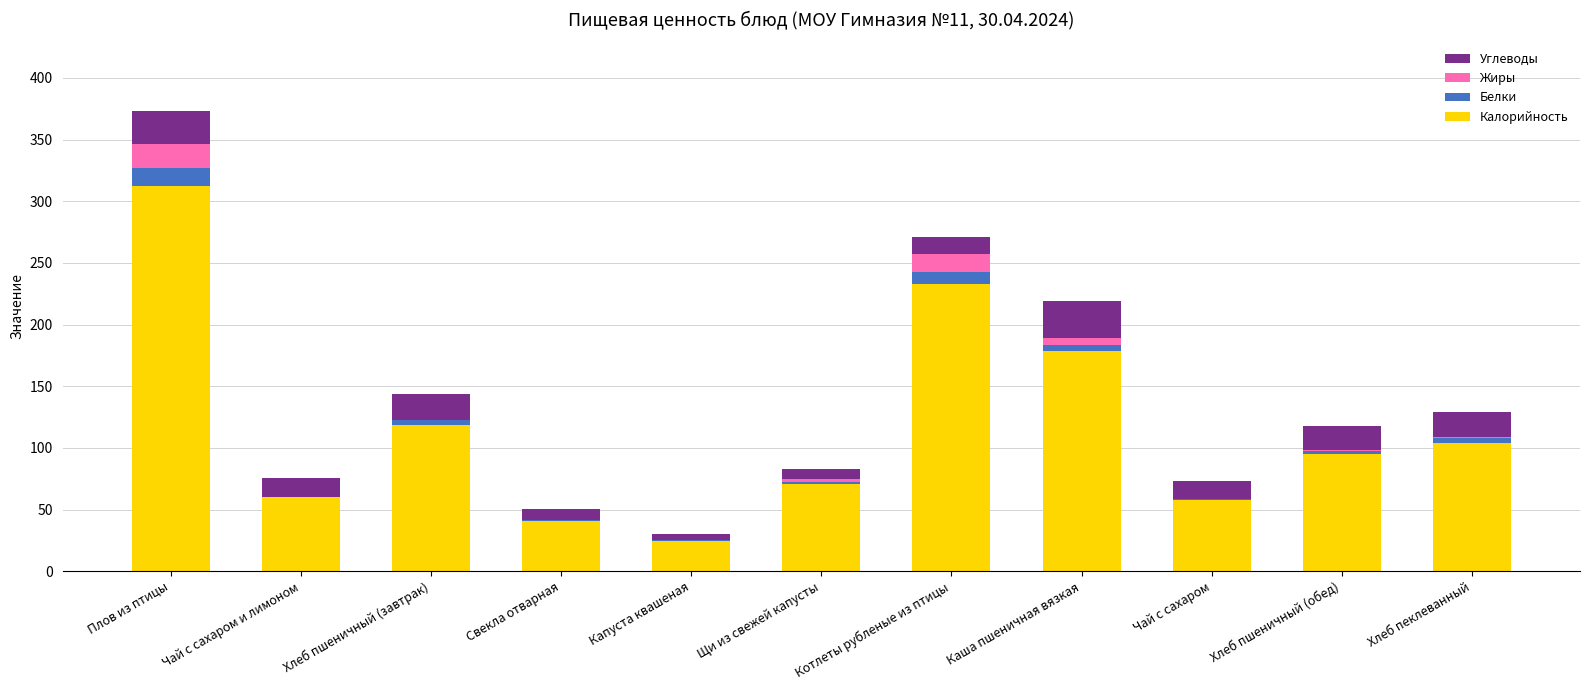

At which category is the sum across all series the highest?

Плов из птицы